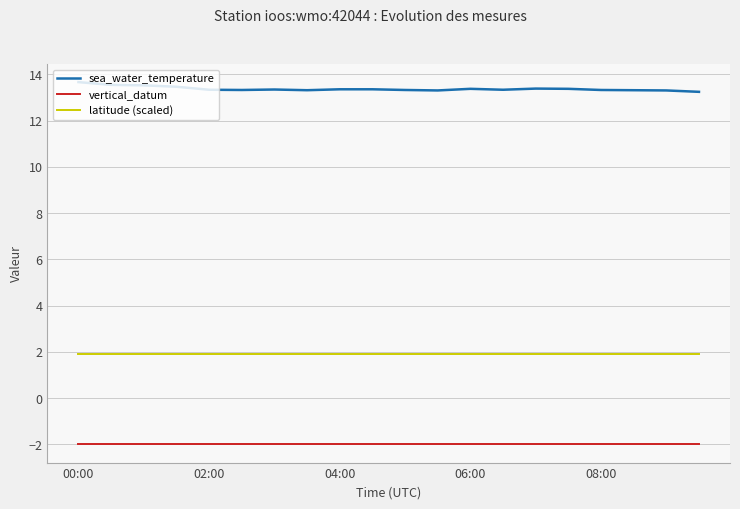

Which series has the widest spread of values?

sea_water_temperature